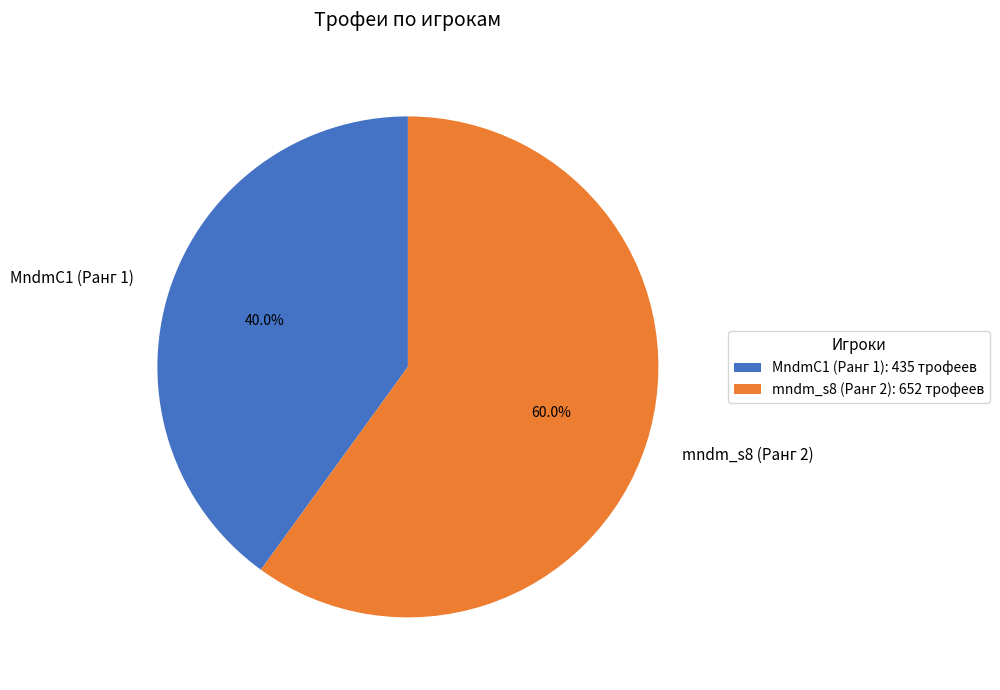

Count the number of slices in the pie.

2